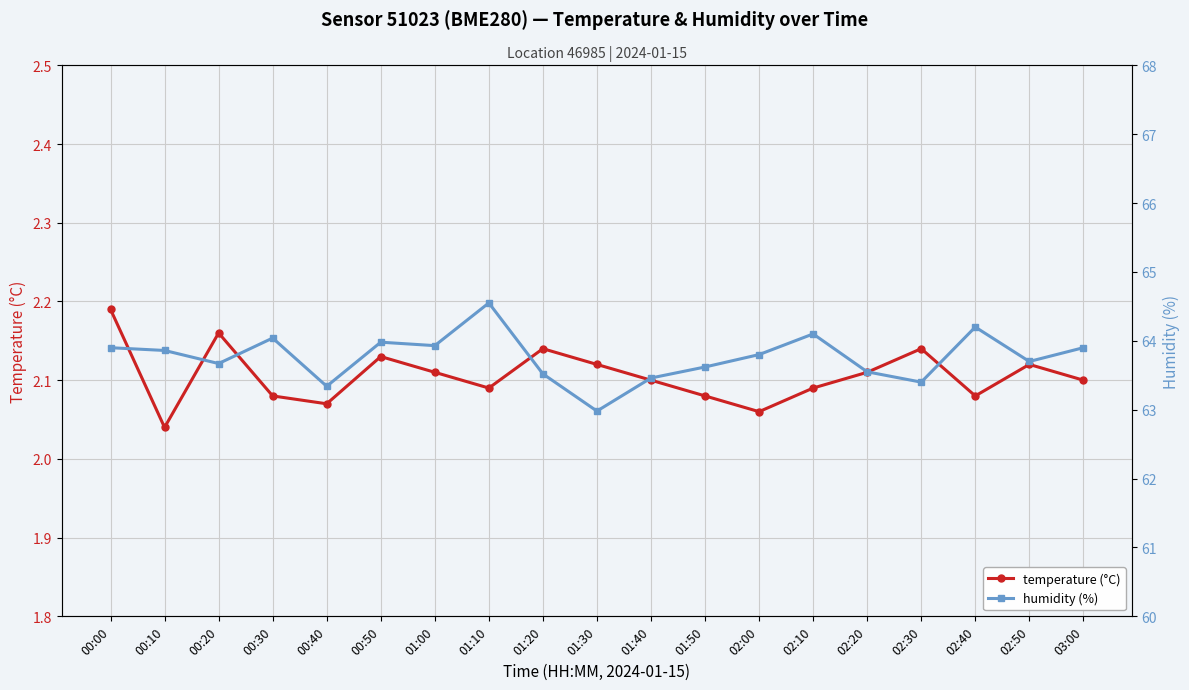

Is it true that temperature (°C) equals 1.1 at 02:20?

False